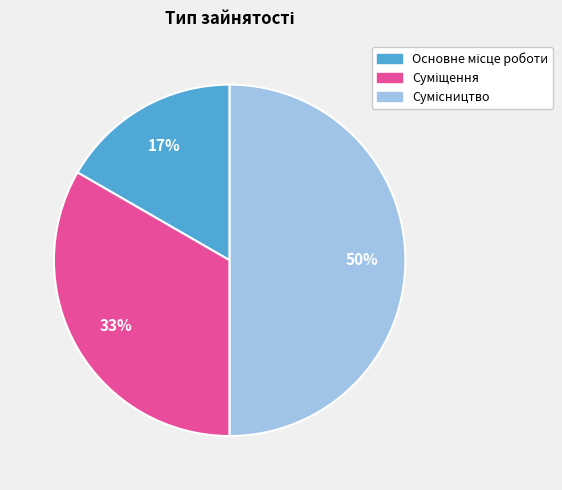

To the nearest percent, what is the difference between the largest and smallest slice percentages?

33%